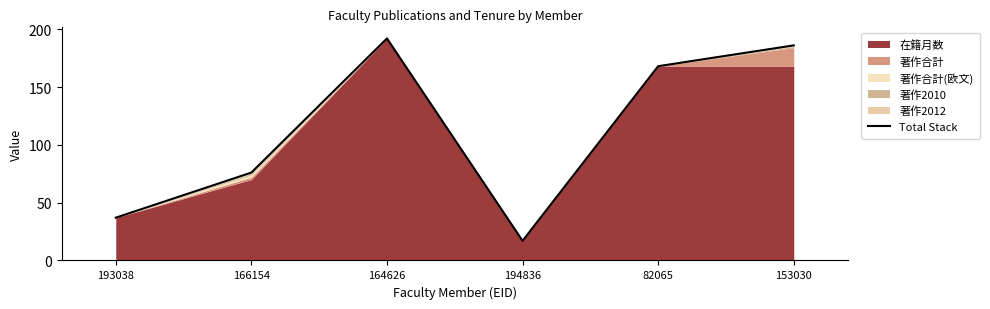

How many interior local peaks (higher than both neighbors) does the data have?

1